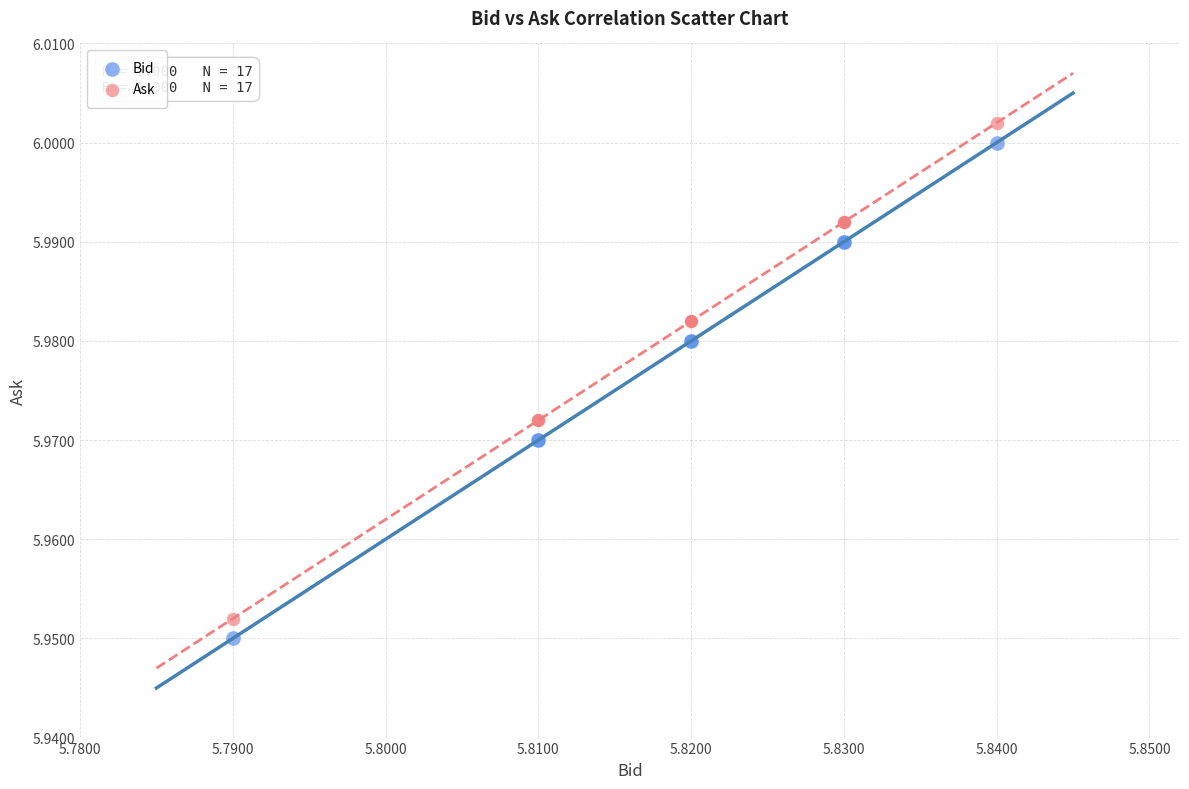

Which series contains the lowest Y value?

Bid